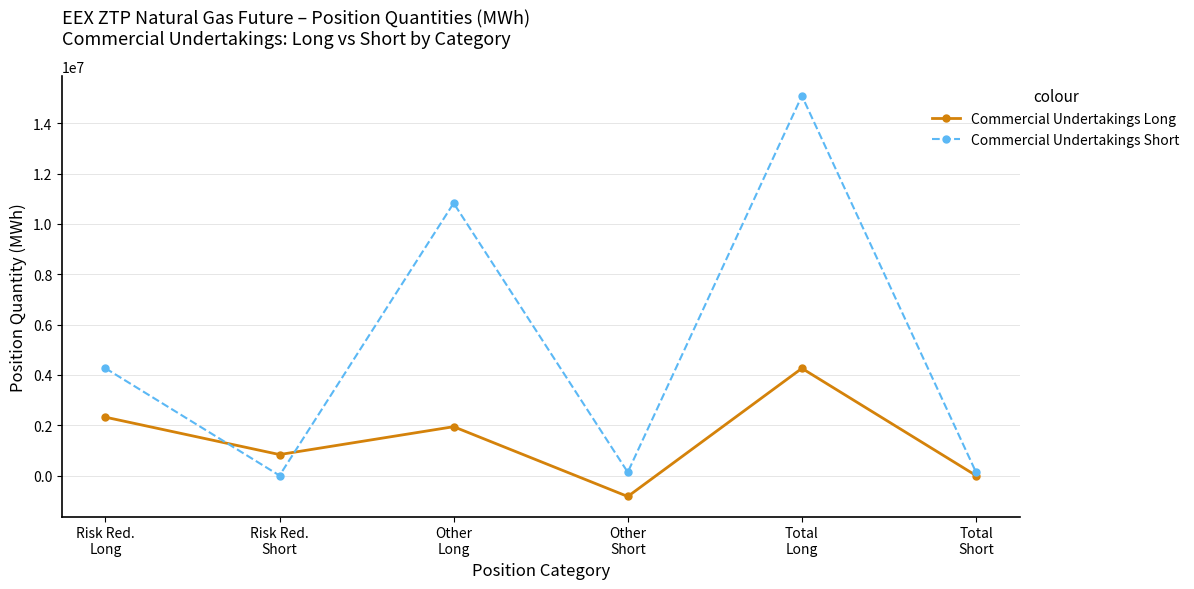

How many interior local valleys does the Commercial Undertakings Short series have?

2